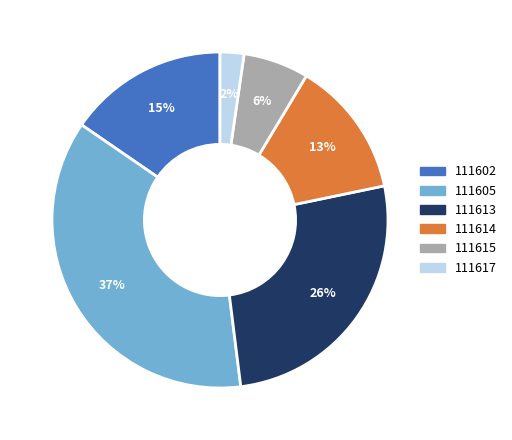

To the nearest percent, what is the average slice percentage?

17%